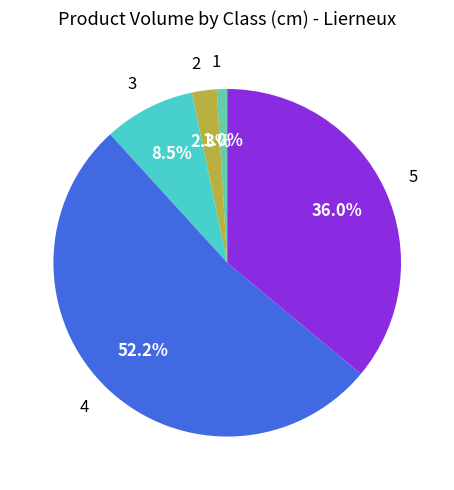

What is the smallest slice in the pie chart?

1